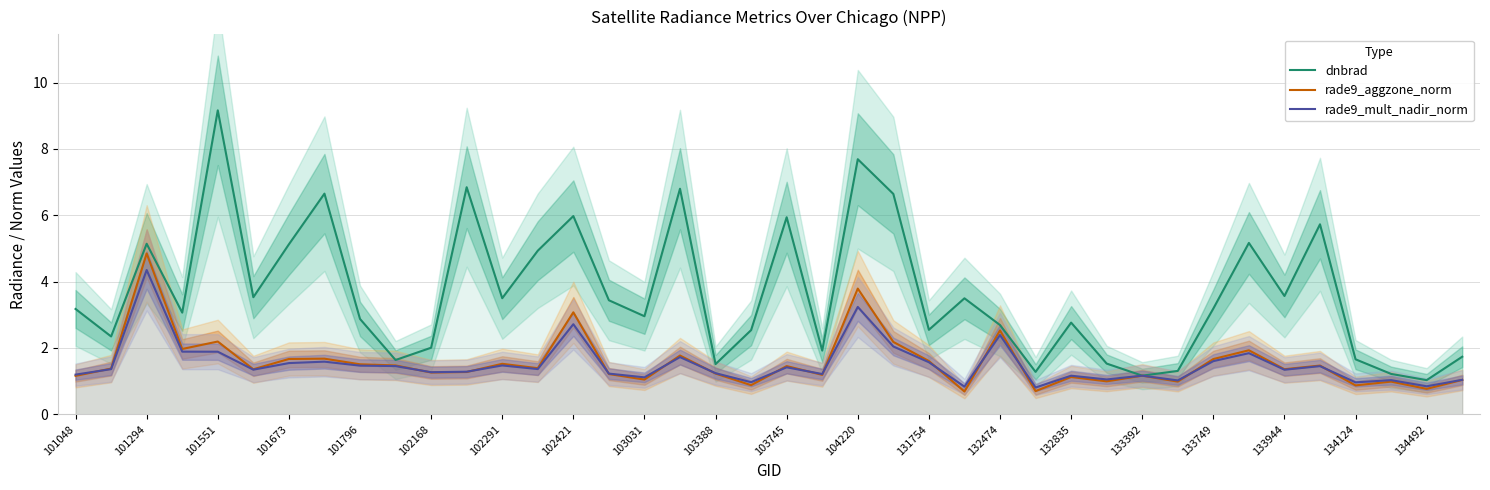

At which label does rade9_aggzone_norm reach its peak?

101294